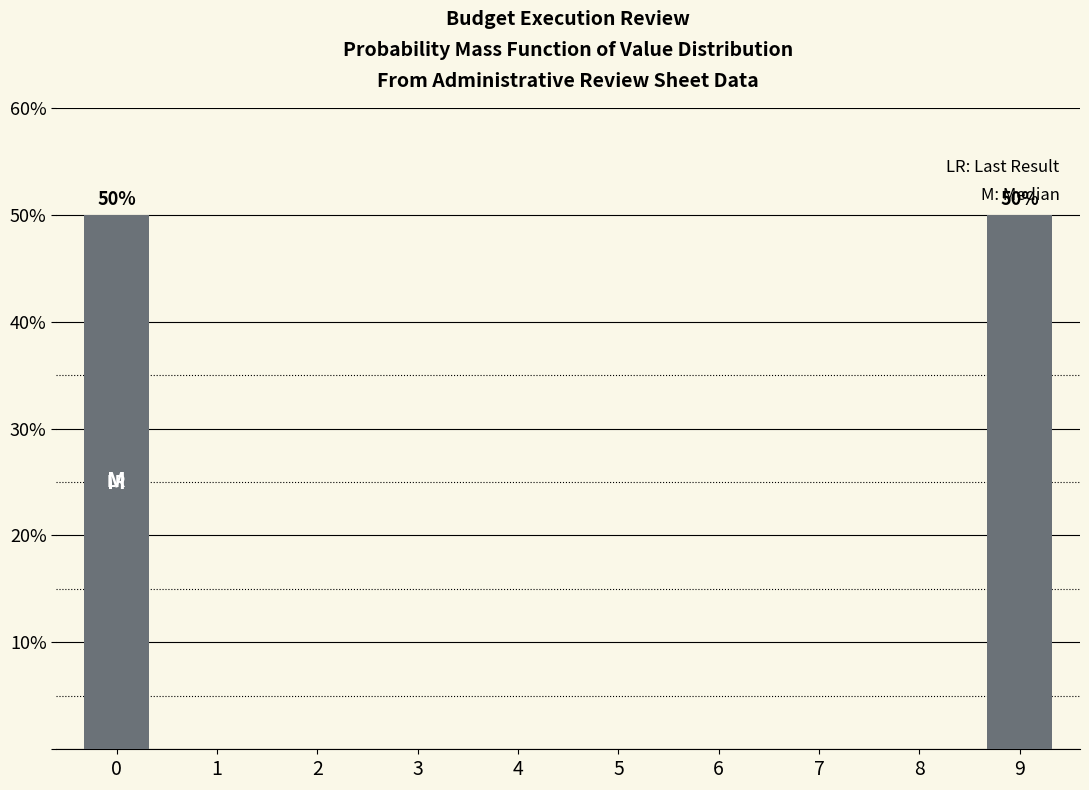

Reading left to right, extract all data points from this chart.

0=50	1=0	2=0	3=0	4=0	5=0	6=0	7=0	8=0	9=50